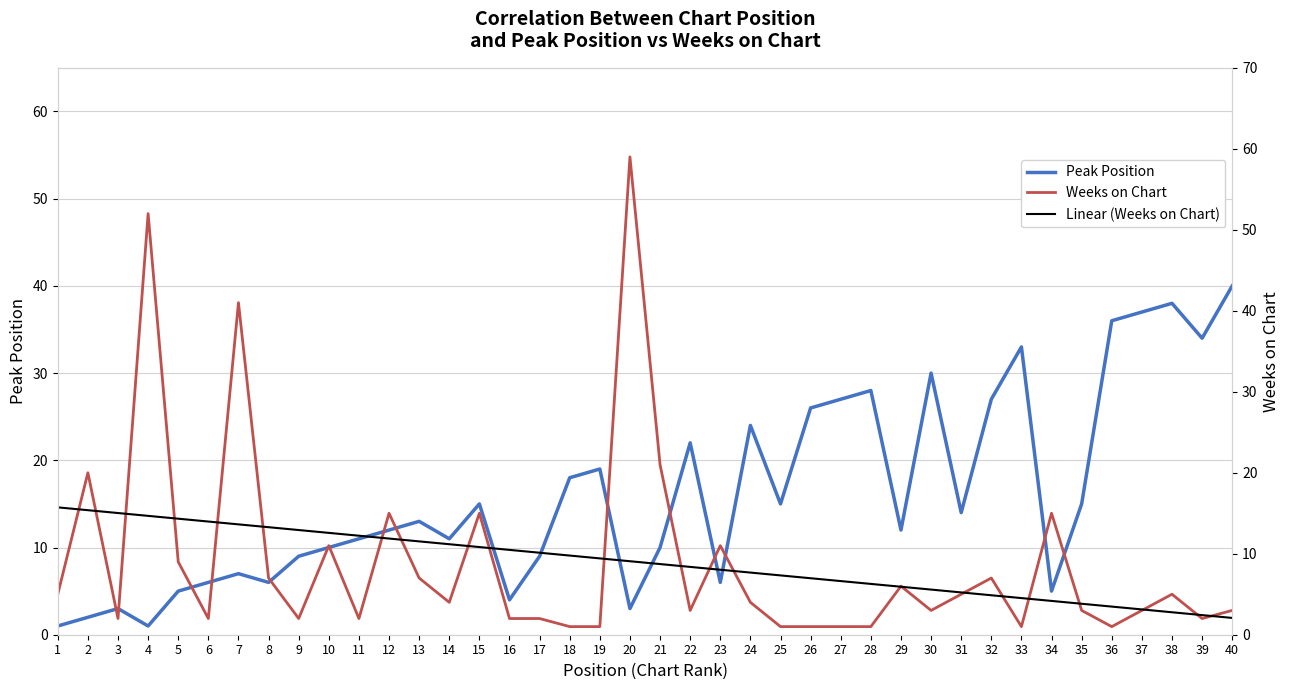

At which label is Peak Position closest to 20?

19